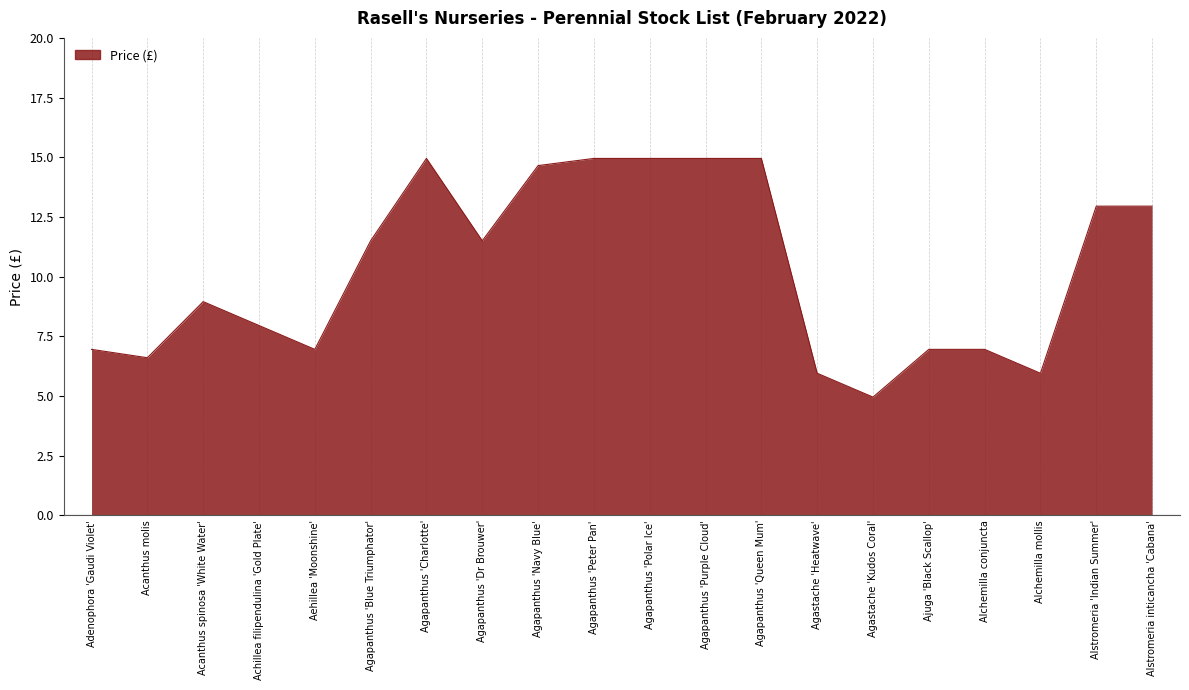

What is the difference between the second highest and minimum values?

10.0